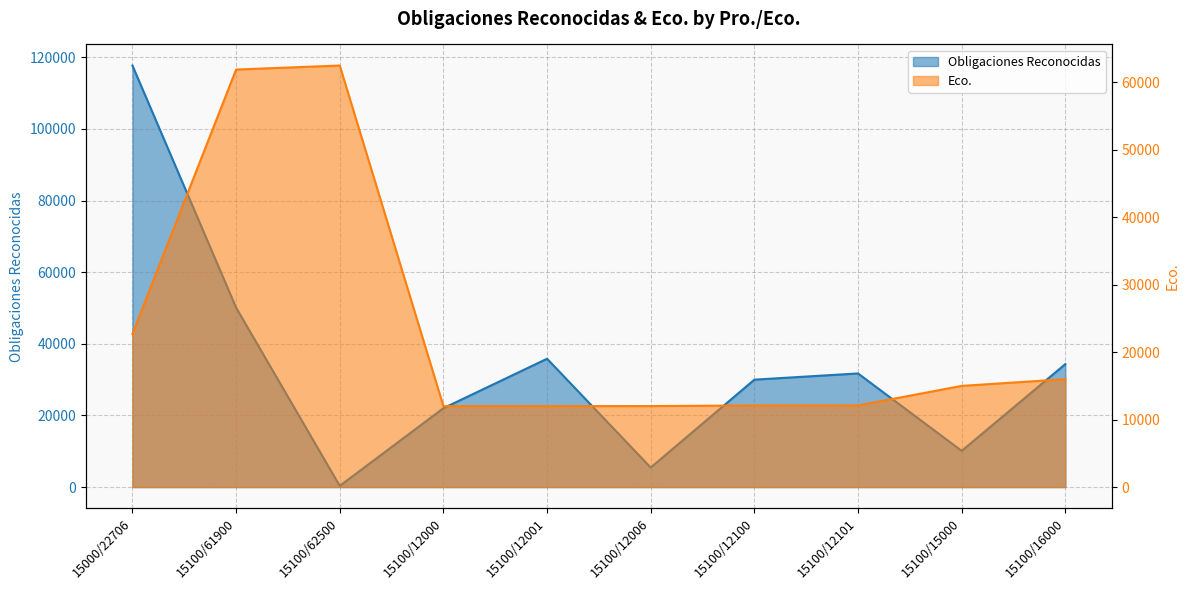

Which series has the largest total across all categories?

Obligaciones Reconocidas